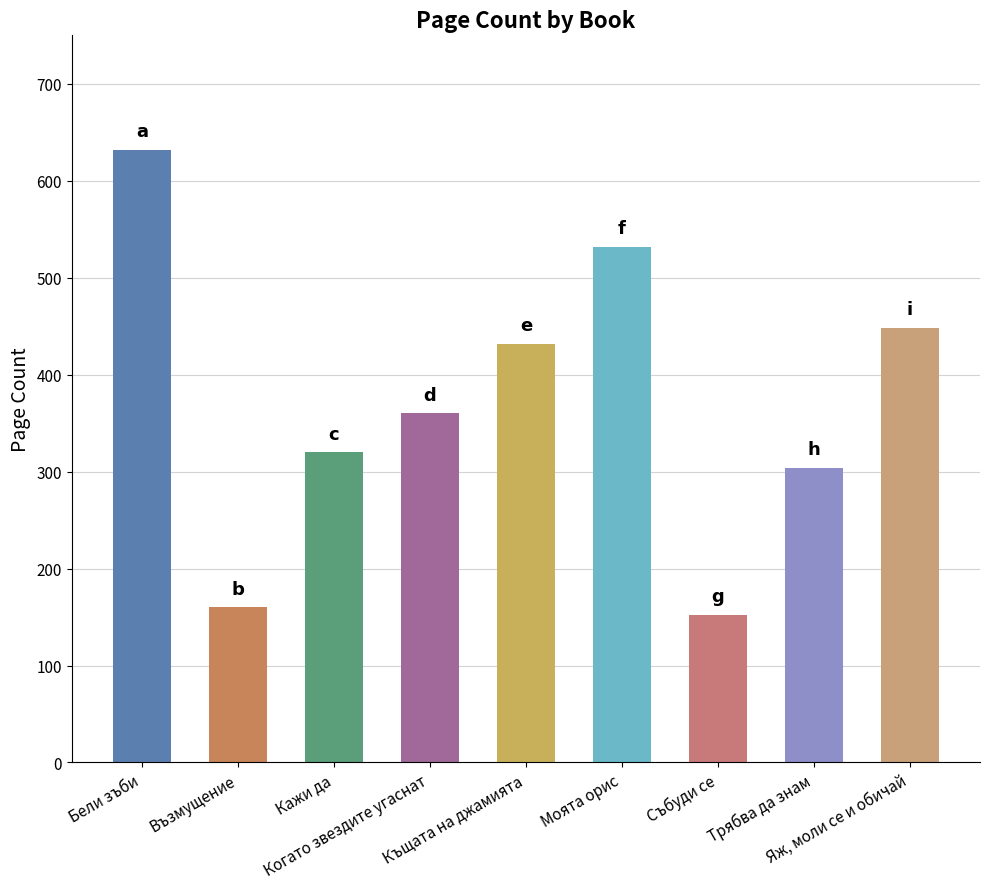

What is the average value?

371